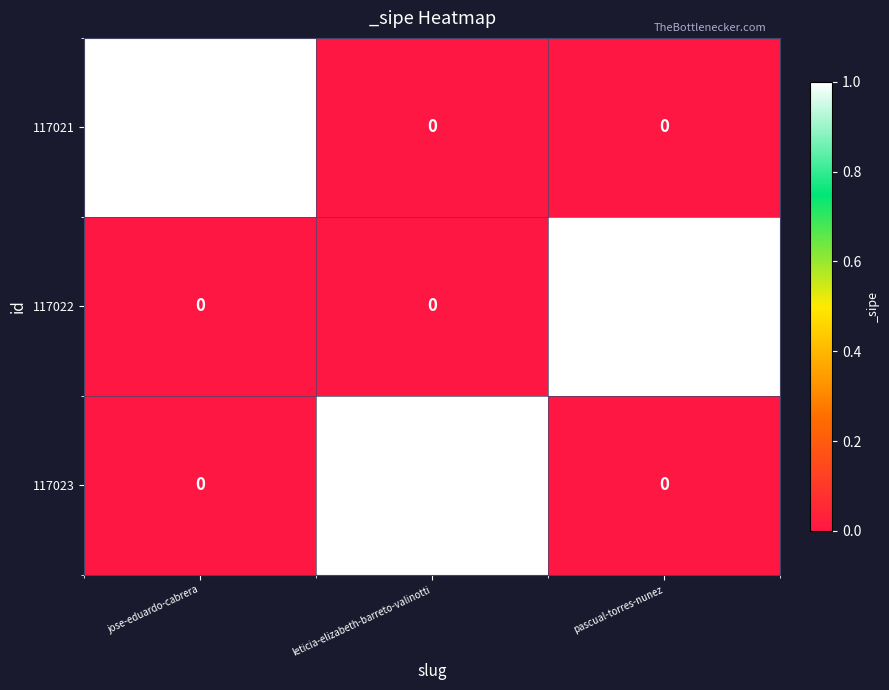

Reading left to right, list all the values displayed in this chart.

117021: 1	0	0
117022: 0	0	1
117023: 0	1	0